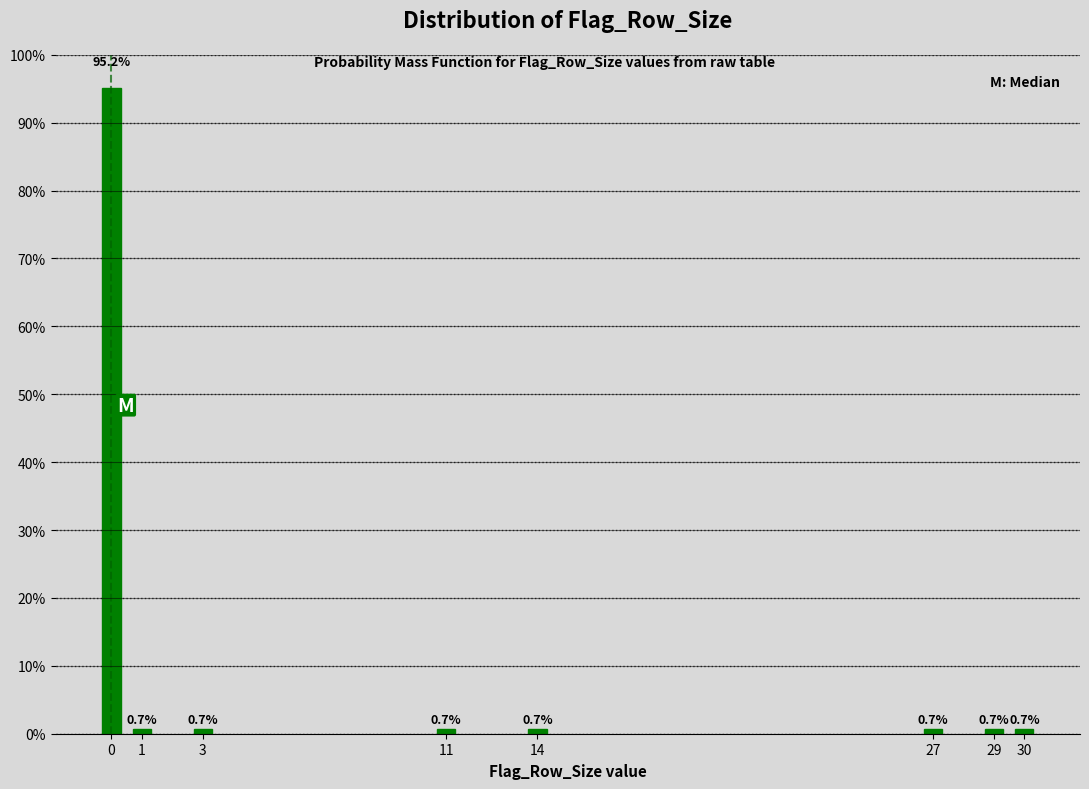

Reading left to right, list all the values displayed in this chart.

0=95.2	1=0.7	3=0.7	11=0.7	14=0.7	27=0.7	29=0.7	30=0.7